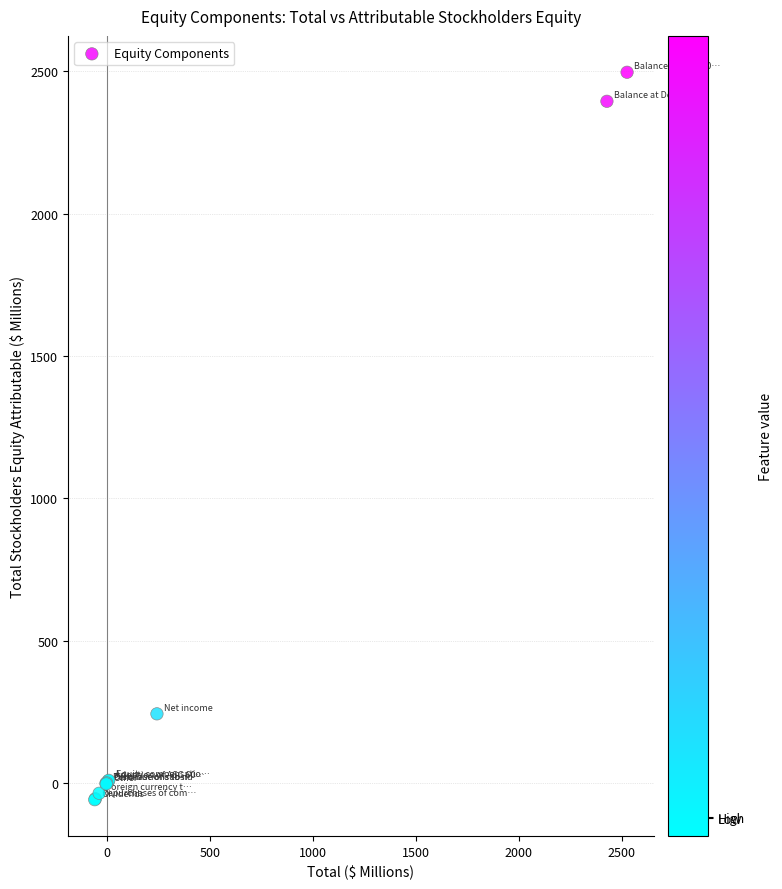

What Y value in the scatter plot is closest to 1219?

242.7